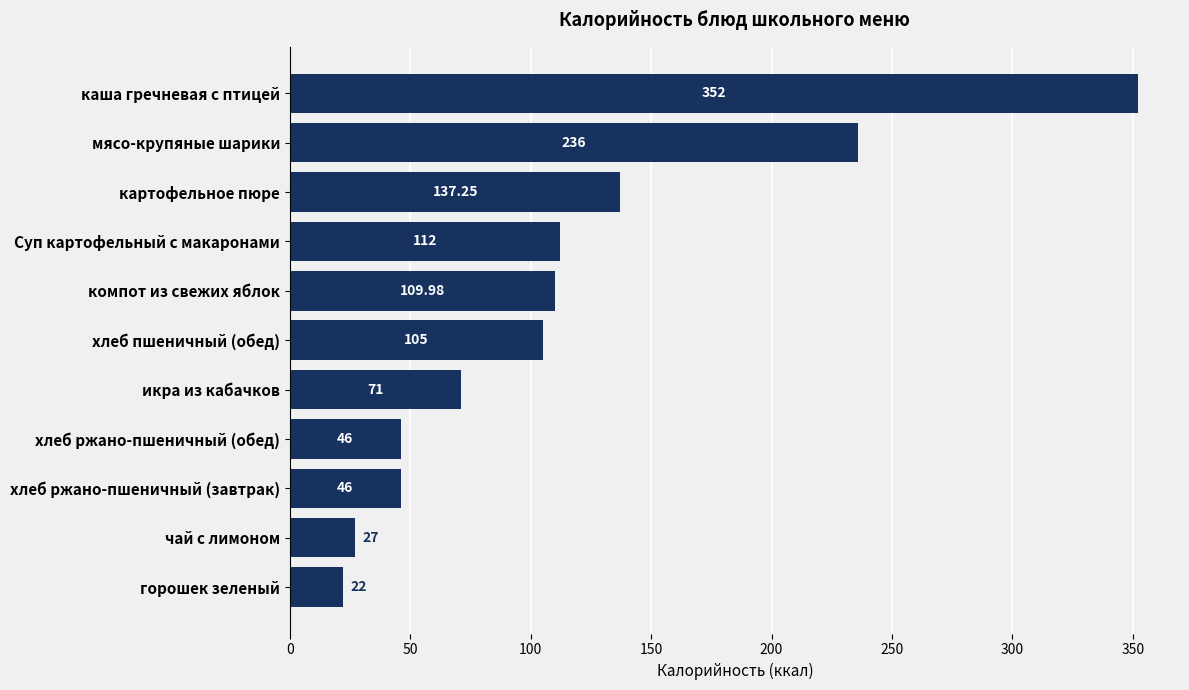

What is the ratio of the value at каша гречневая с птицей to the value at хлеб пшеничный (обед)?

3.4